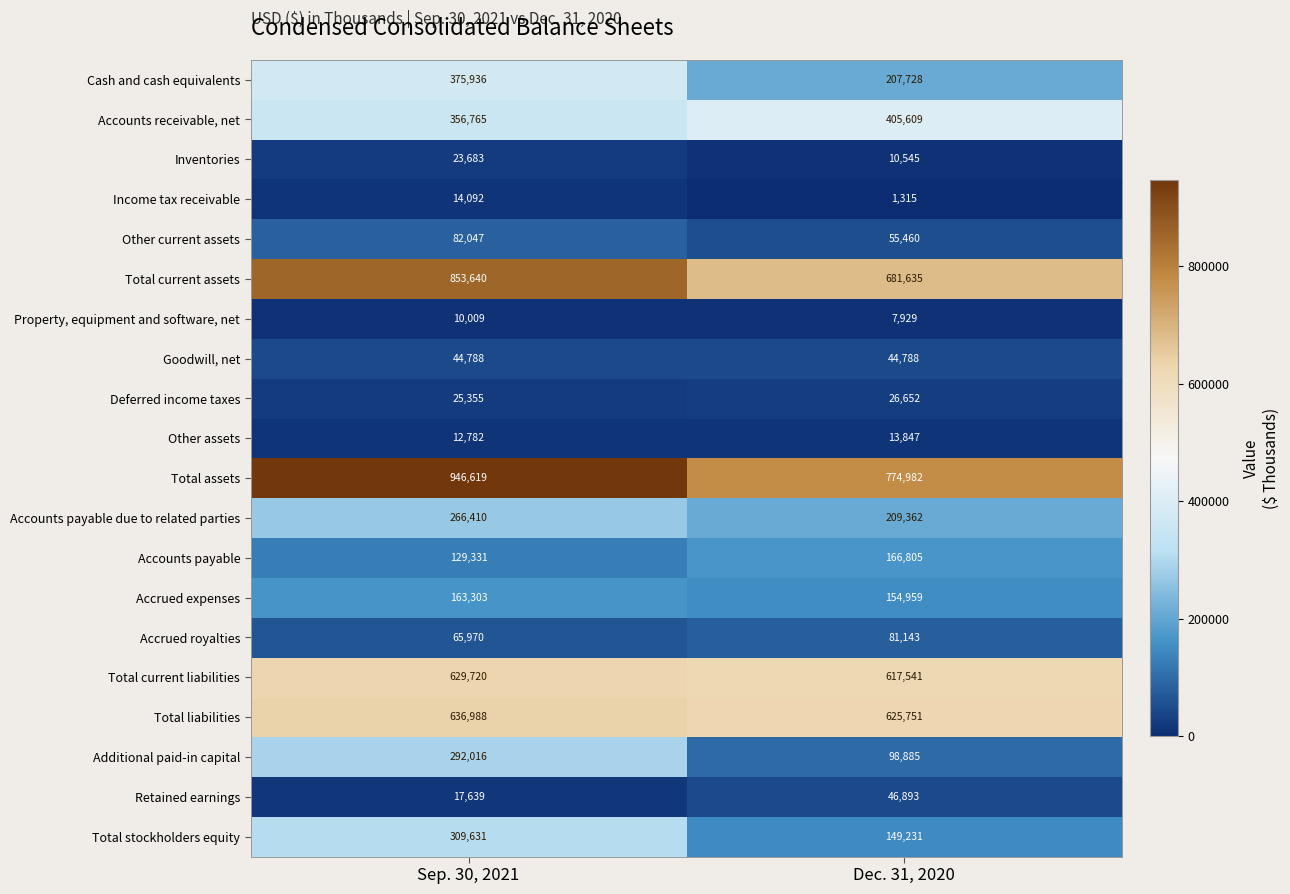

What is the total value across all series at Sep. 30, 2021?

5256724